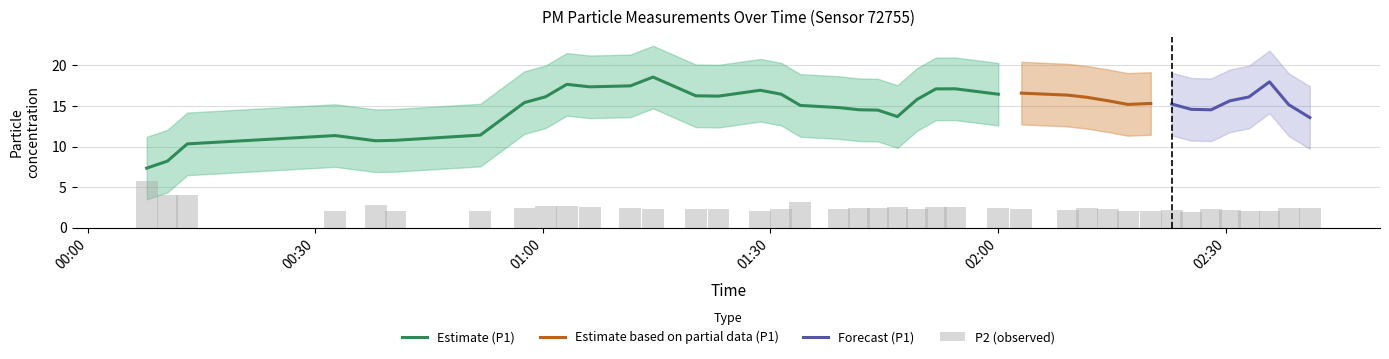

How many bars are there in total?

40